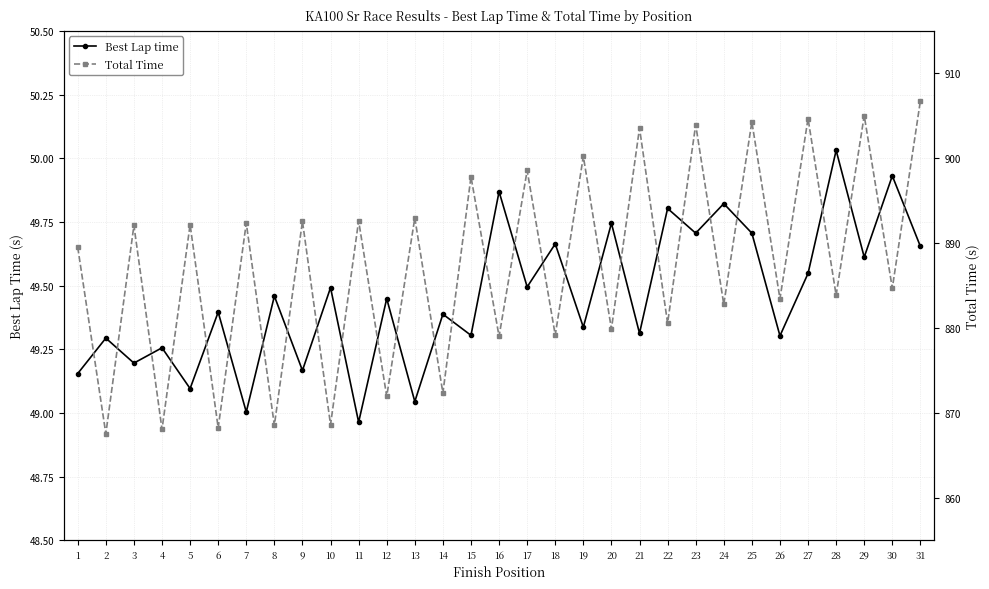

What is the value of the Best Lap time point at the 9th from the left?

49.2